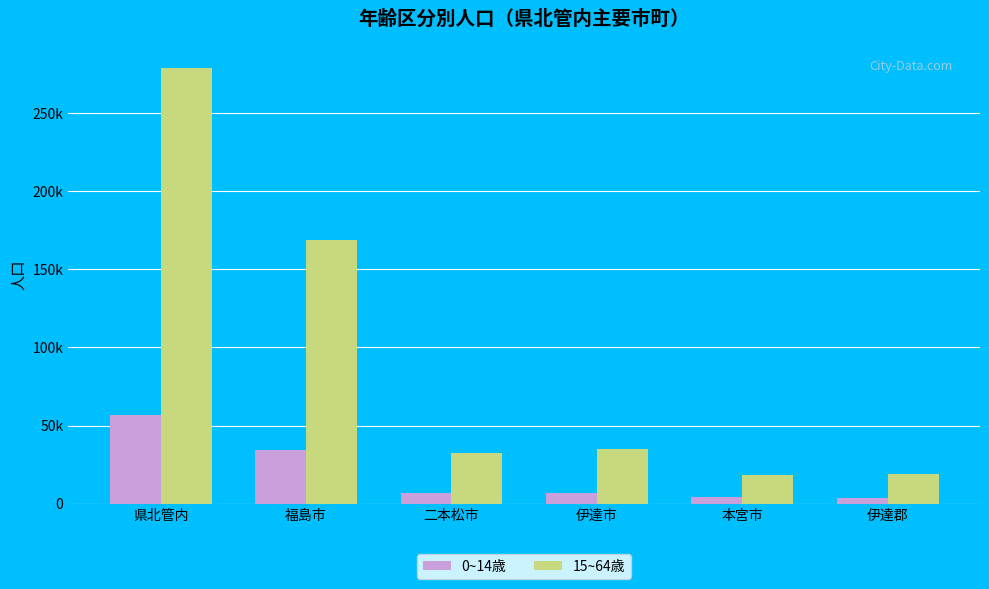

Is the value of 15~64歳 at 伊達市 greater than the value of 0~14歳 at 本宮市?

Yes